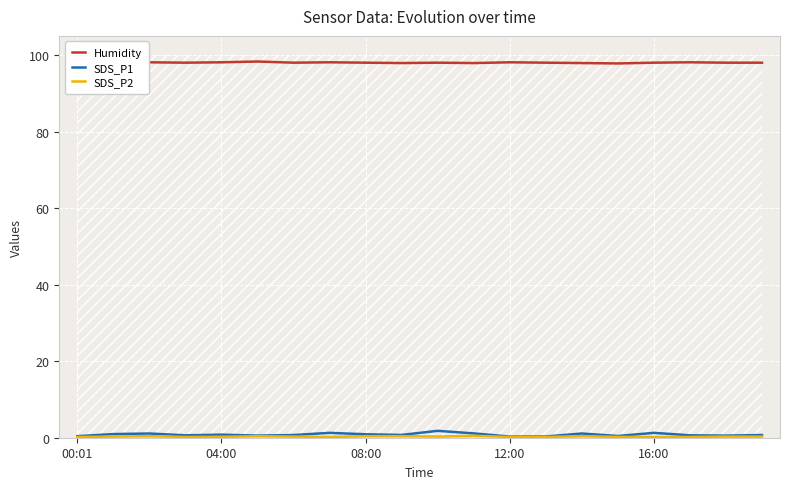

True or false: Humidity and SDS_P2 cross at least once.

False